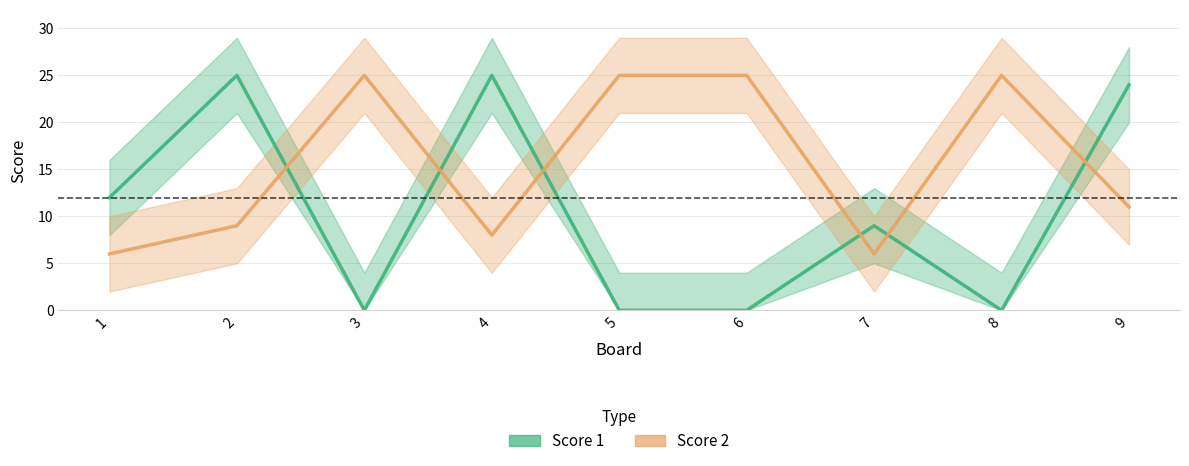

How many interior local valleys does the Score 2 series have?

2